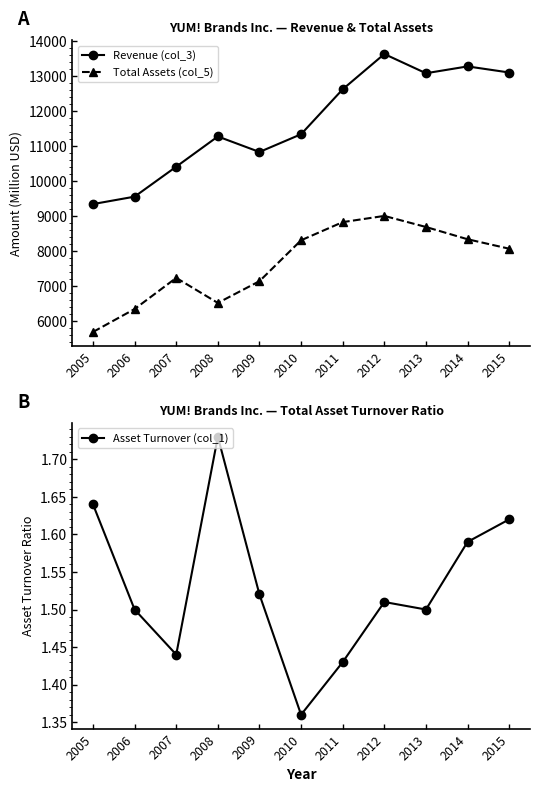

Rank the categories by Total Assets (col_5) value from lowest to highest.

2005, 2006, 2008, 2009, 2007, 2015, 2010, 2014, 2013, 2011, 2012